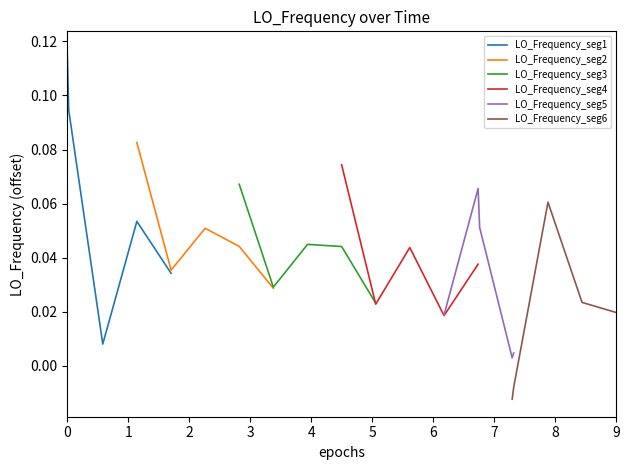

How many lines are shown in the chart?

6